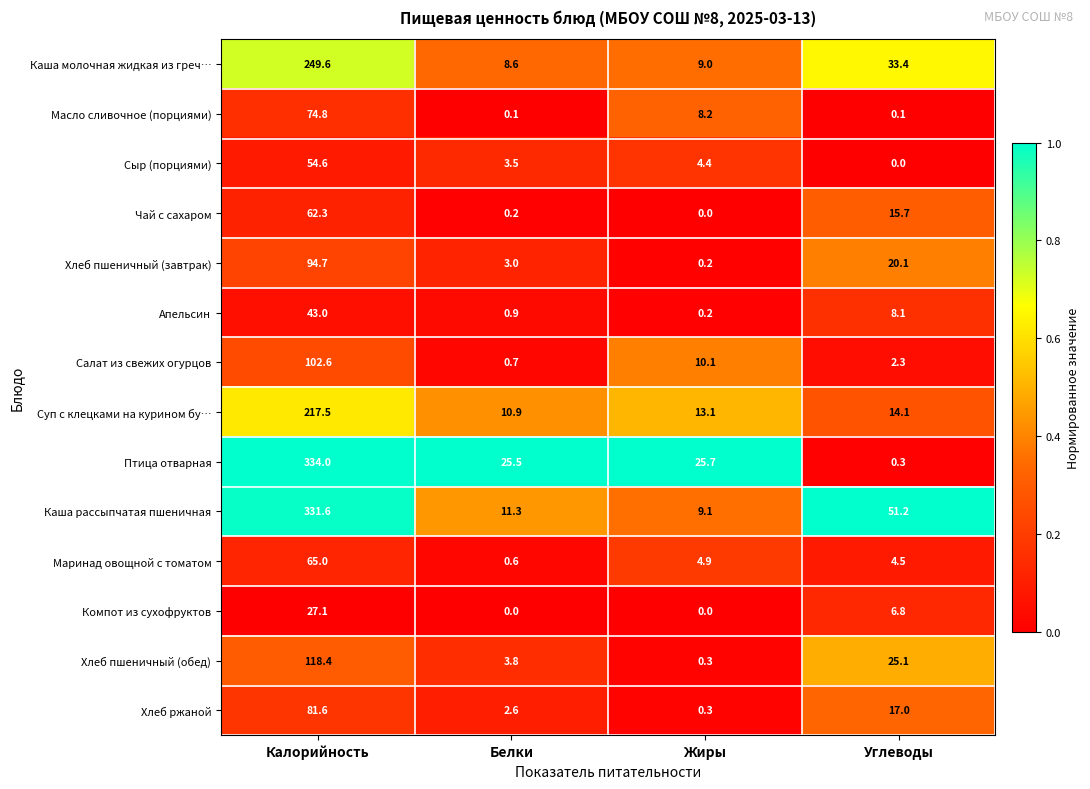

List the series in order of their peak value, lowest first.

Компот из сухофруктов, Апельсин, Сыр (порциями), Чай с сахаром, Маринад овощной с томатом, Масло сливочное (порциями), Хлеб ржаной, Хлеб пшеничный (завтрак), Салат из свежих огурцов, Хлеб пшеничный (обед), Суп с клецками на курином бу…, Каша молочная жидкая из греч…, Каша рассыпчатая пшеничная, Птица отварная